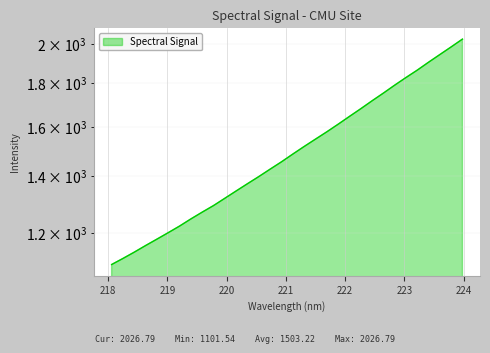

List the labels in order of value, smallest first.

218.0596, 218.2508, 218.442, 218.6332, 218.8244, 219.0156, 219.2067, 219.3979, 219.589, 219.7801, 219.9712, 220.1623, 220.3533, 220.5444, 220.7354, 220.9264, 221.1174, 221.3083, 221.4993, 221.6902, 221.8812, 222.0721, 222.263, 222.4538, 222.6447, 222.8355, 223.0264, 223.2172, 223.408, 223.5987, 223.7895, 223.9802